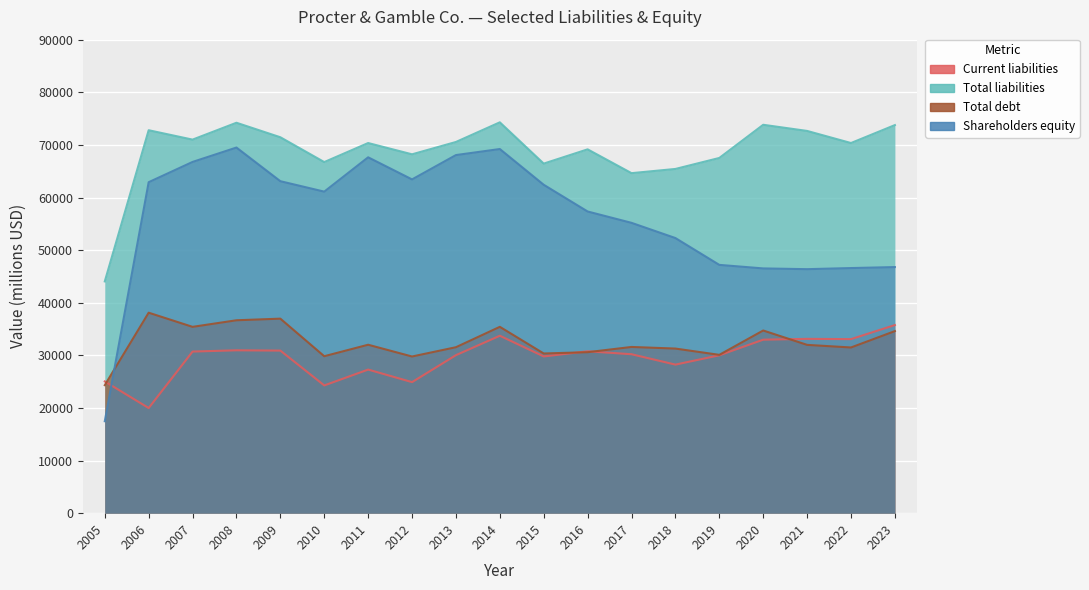

Read the Shareholders equity value at 2015, to the nearest 10.

62420